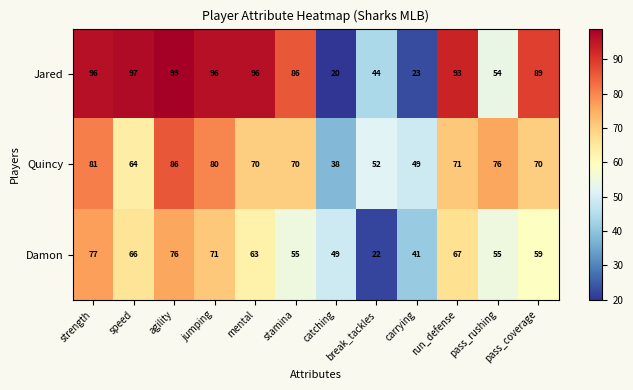

The value of Damon at agility is 76. True or false?

True